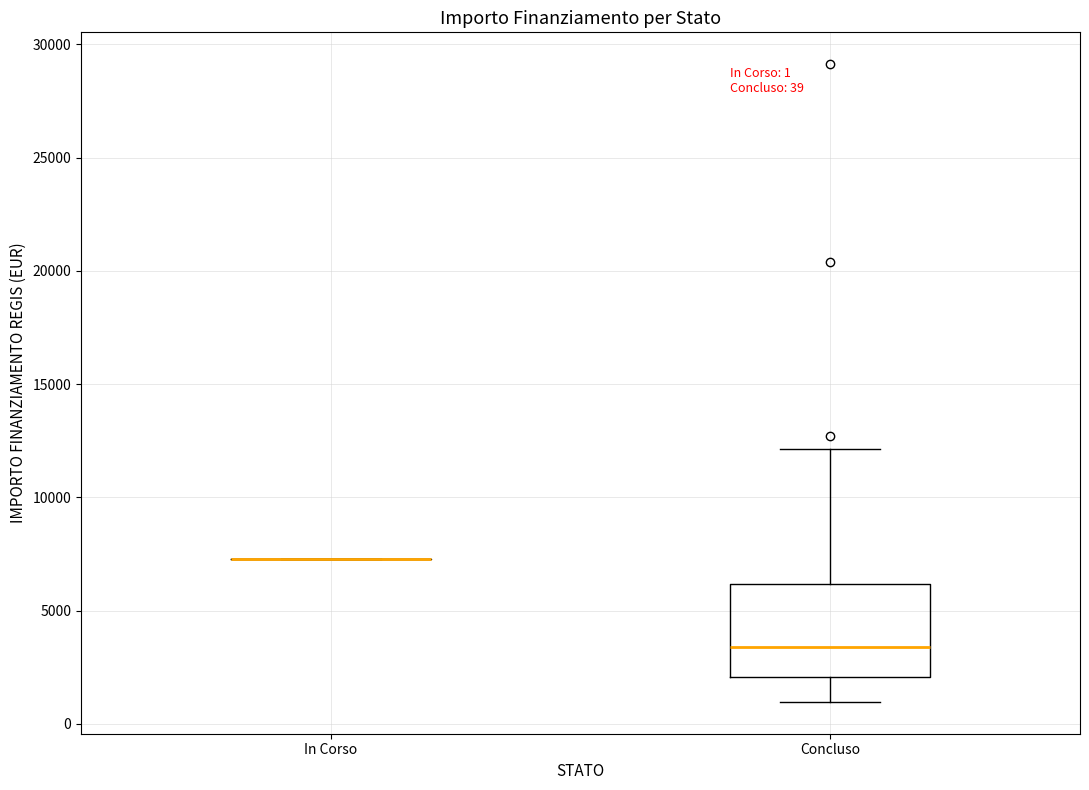

Which box is the tallest, from its lower edge to its upper edge?

Concluso